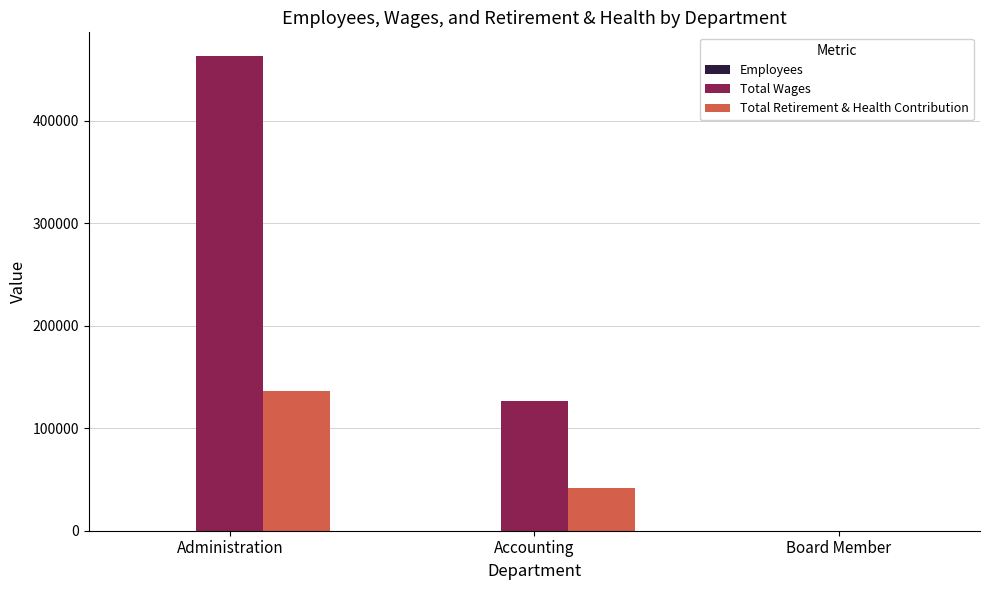

What is the greatest value displayed?

463313